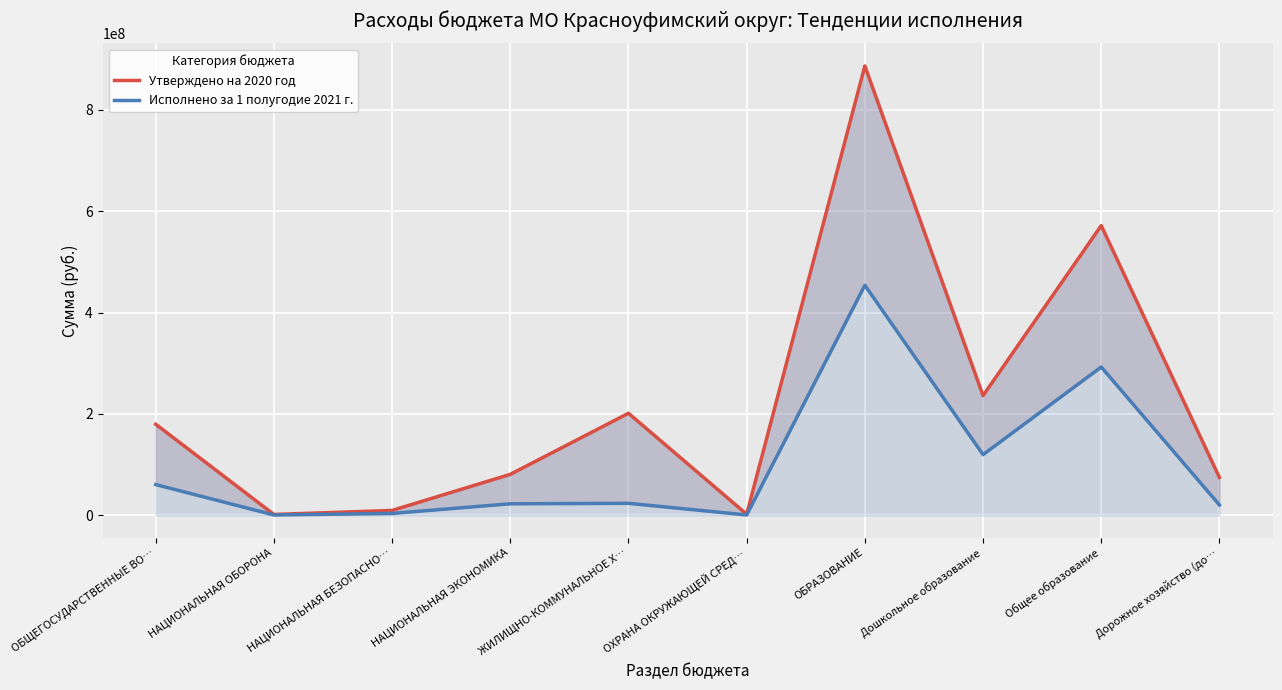

Which series has the largest range (max minus min)?

Утверждено на 2020 год